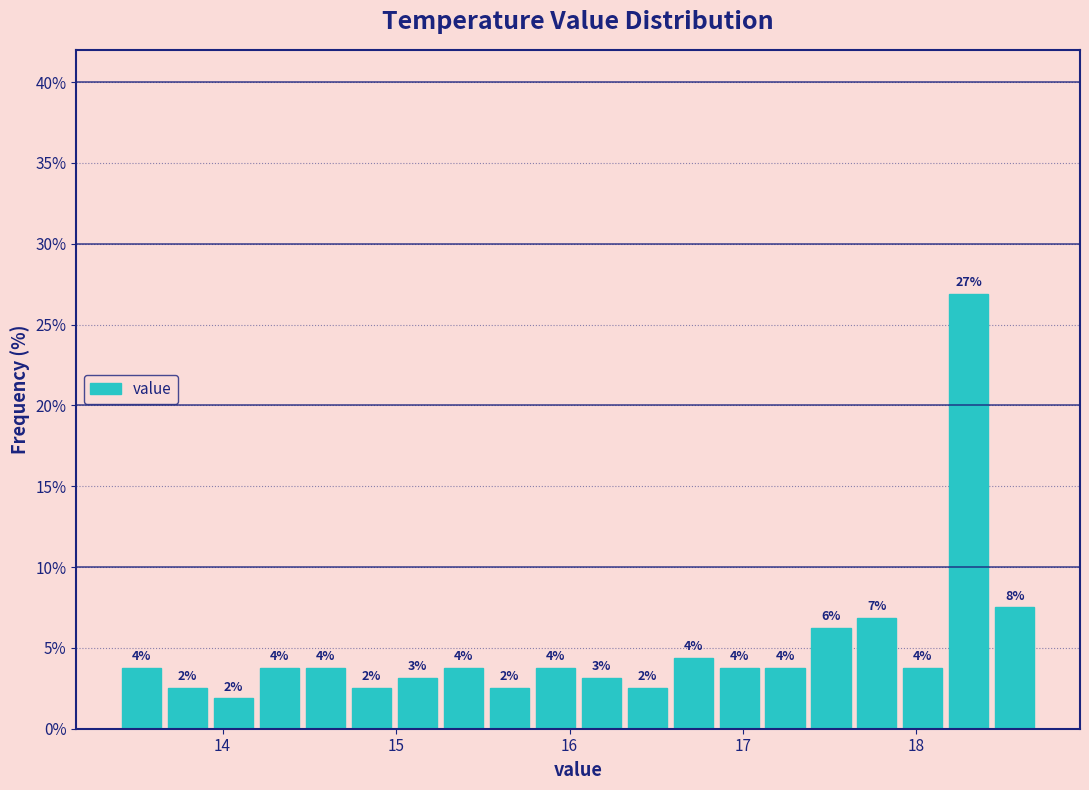

Around what value on the x-axis is the tallest bar? Give the approximate position of its centre, as read against the axis.

18.3